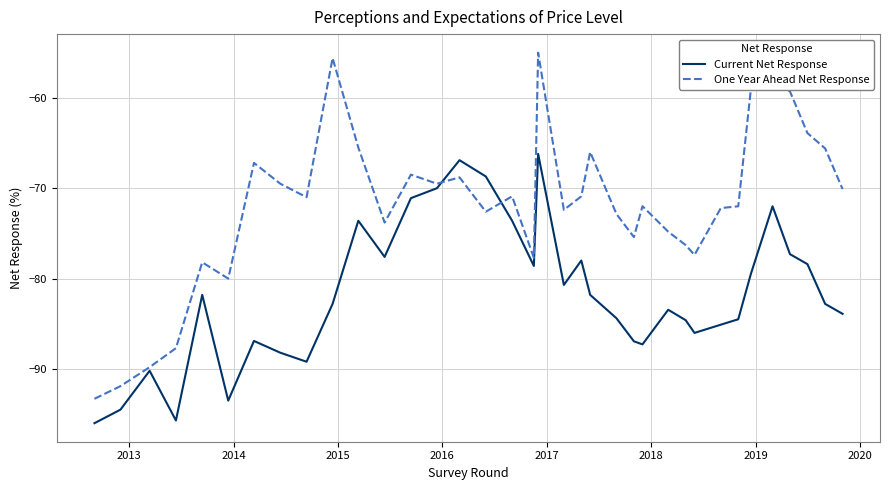

How many categories are shown in the chart?

36